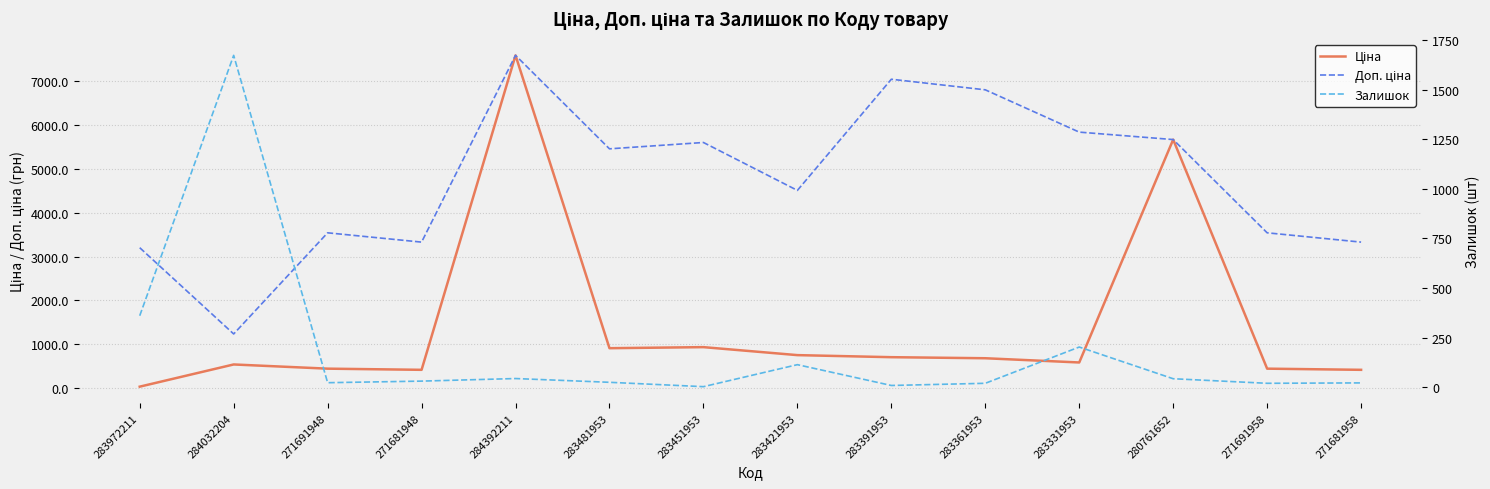

How many interior local peaks does the Ціна series have?

4